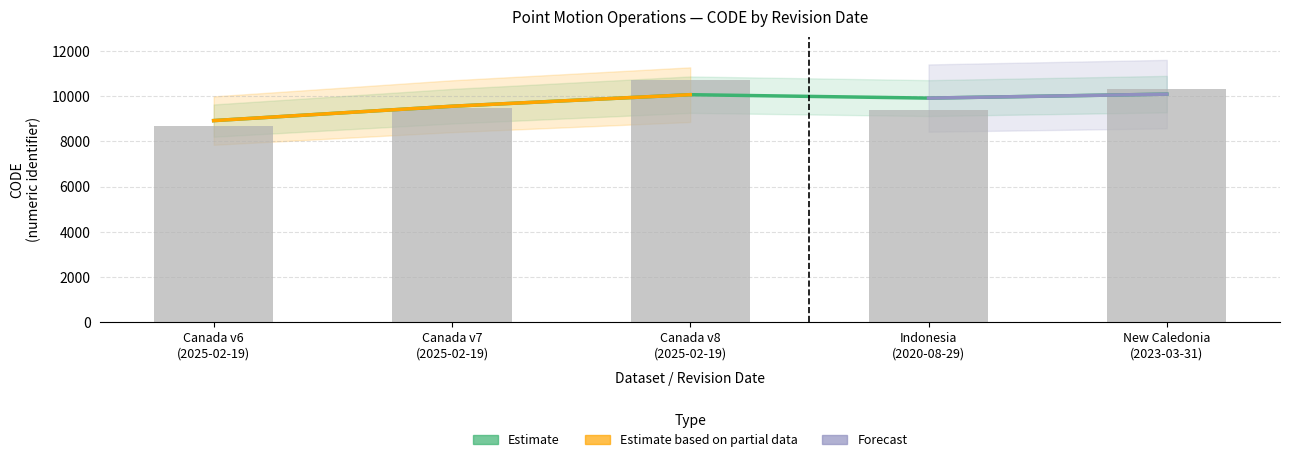

At which category does the chart reach its peak across all series?

Canada v8 (2025-02-19)